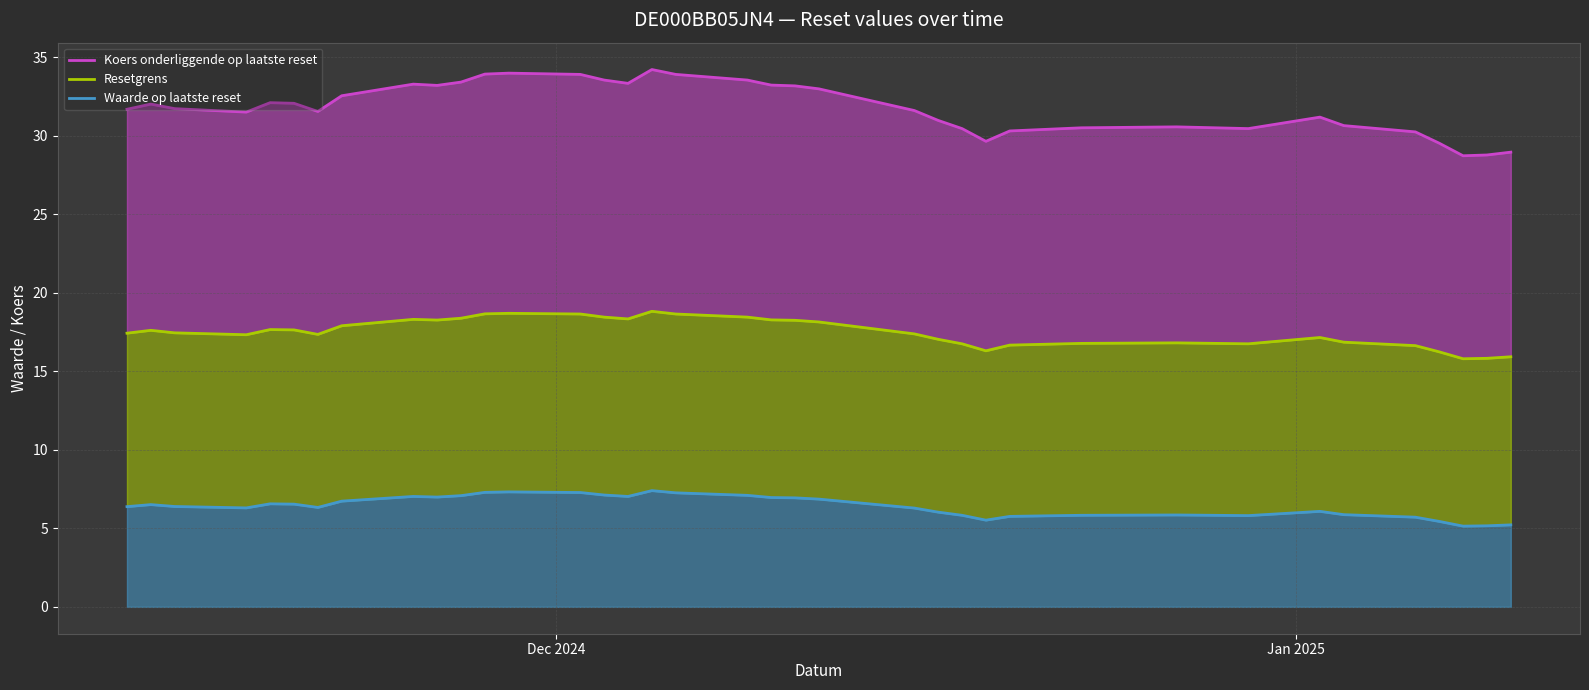

What is the average value of the Waarde op laatste reset series?

6.4